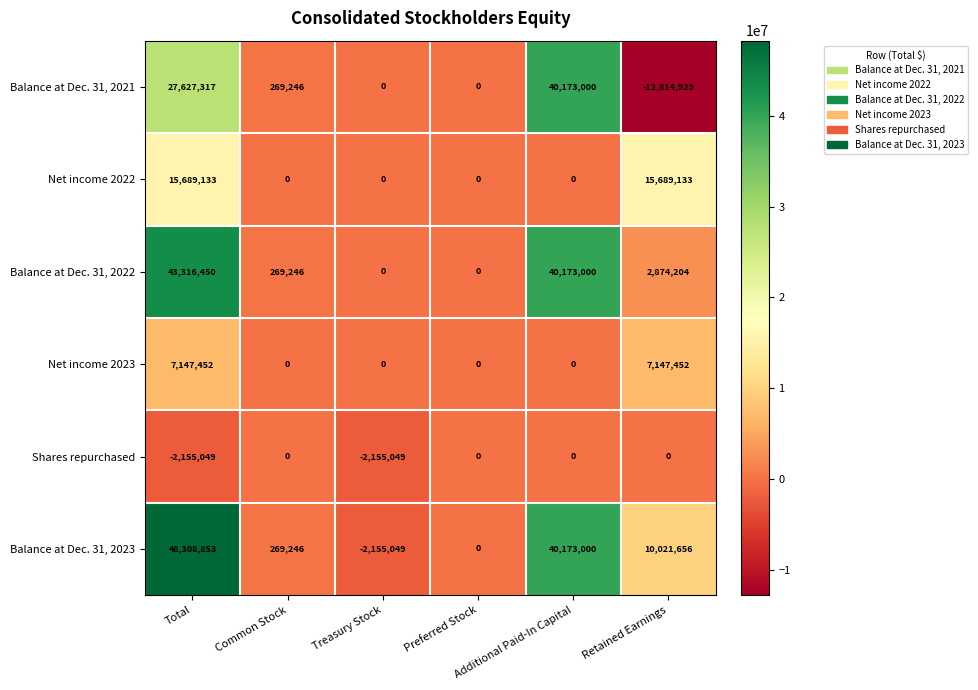

What is the sum of all Net income 2023 values?

14294904